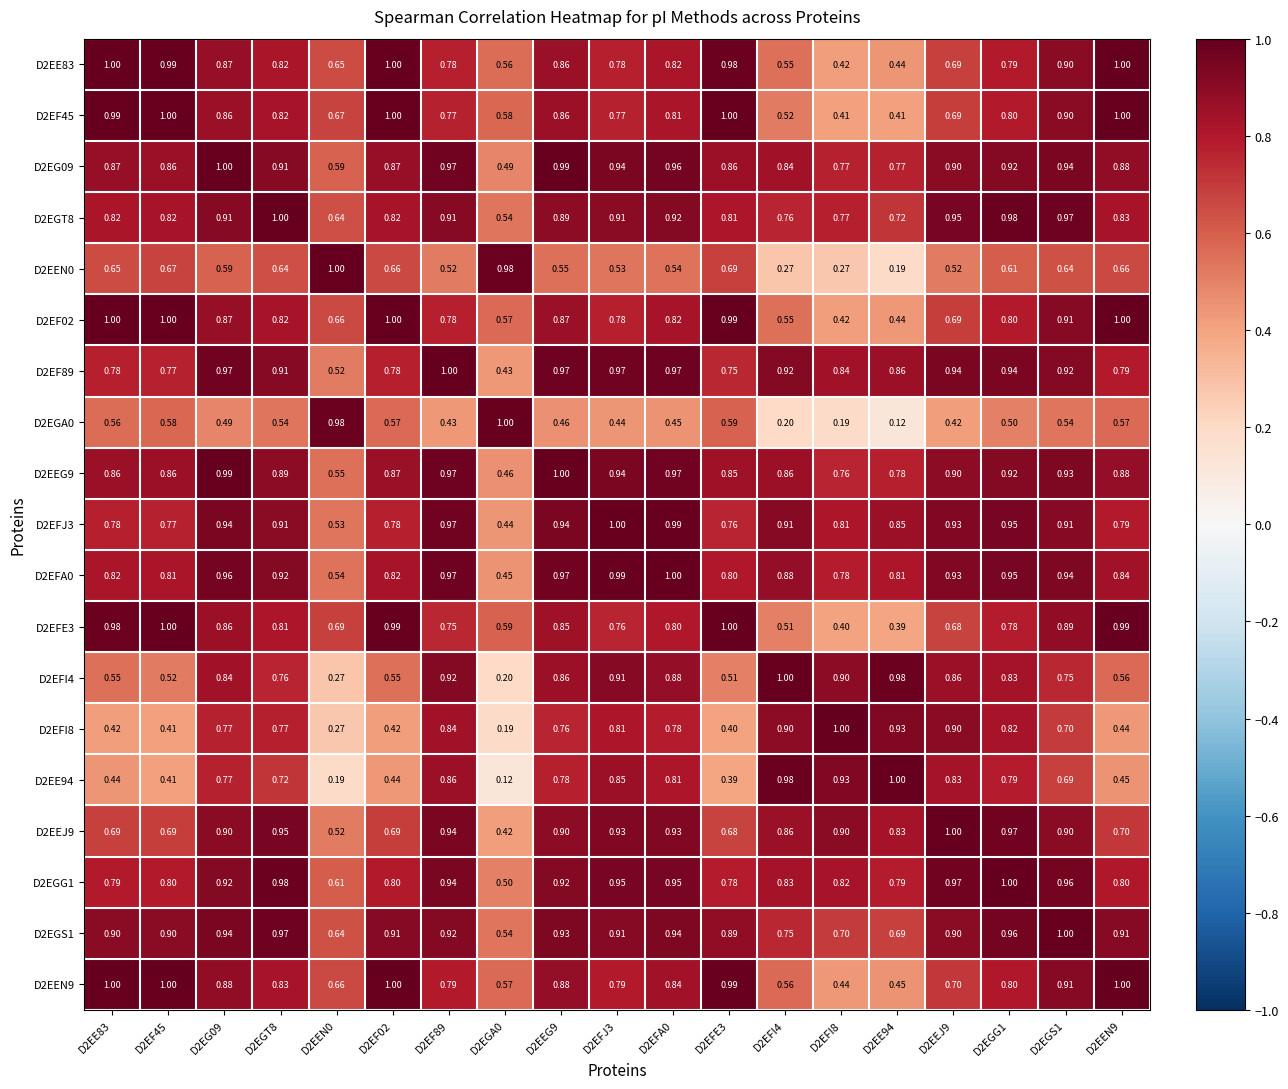

How many series are shown in this chart?

19